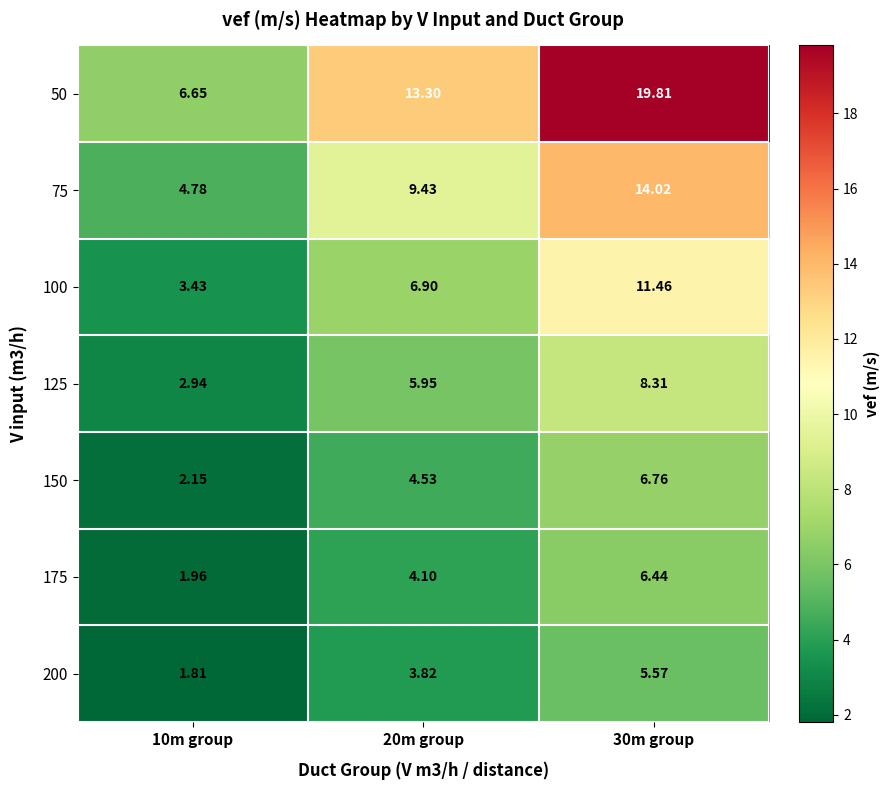

Is the value of 100 at 30m group greater than the value of 125 at 20m group?

Yes